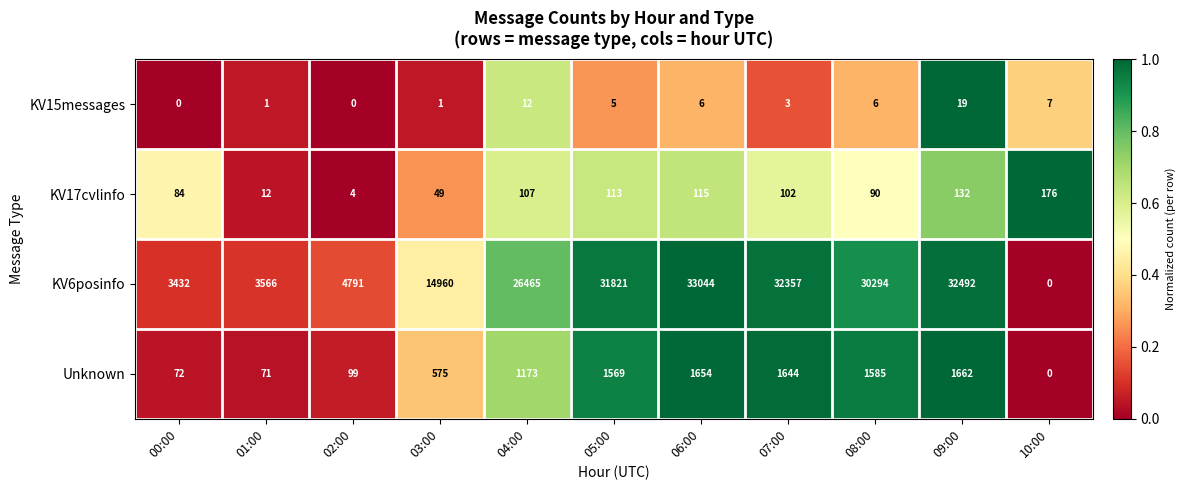

Where is Unknown nearest to the value 831?

03:00